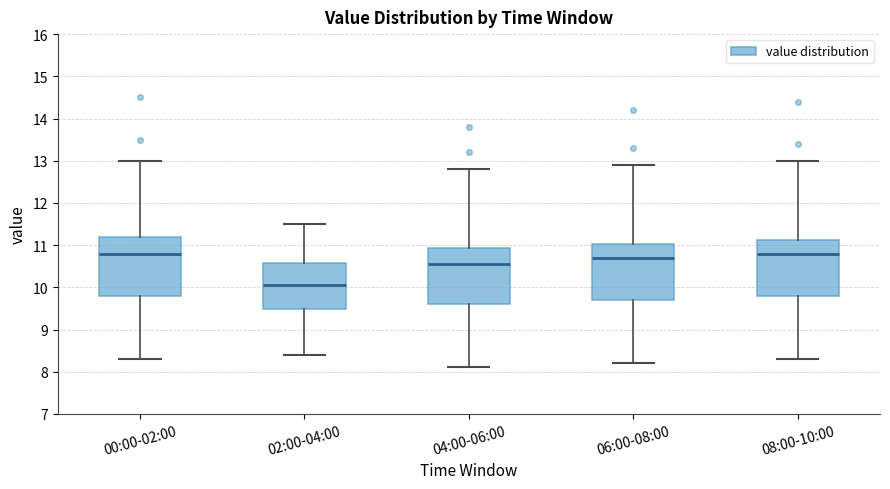

Which box's median line is the lowest?

02:00-04:00